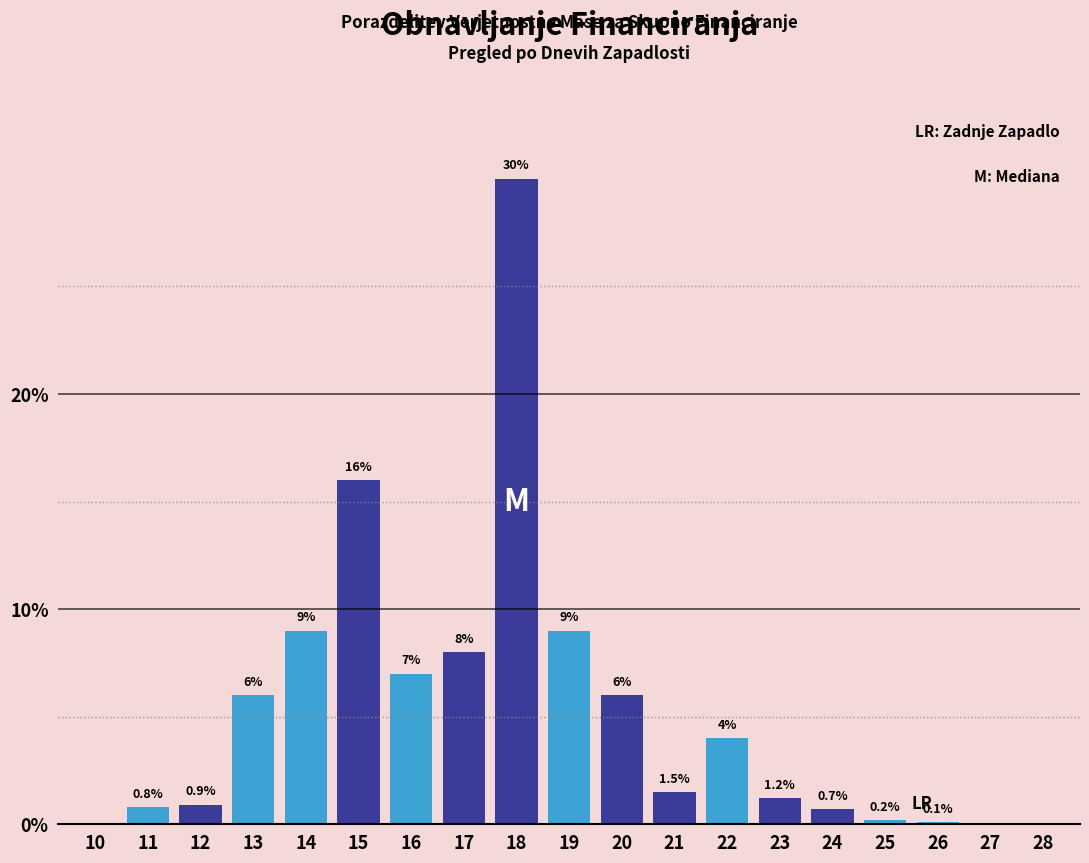

Reading left to right, what are all the values shown in this chart?

10=0.0	11=0.8	12=0.9	13=6.0	14=9.0	15=16.0	16=7.0	17=8.0	18=30.0	19=9.0	20=6.0	21=1.5	22=4.0	23=1.2	24=0.7	25=0.2	26=0.1	27=0.0	28=0.0